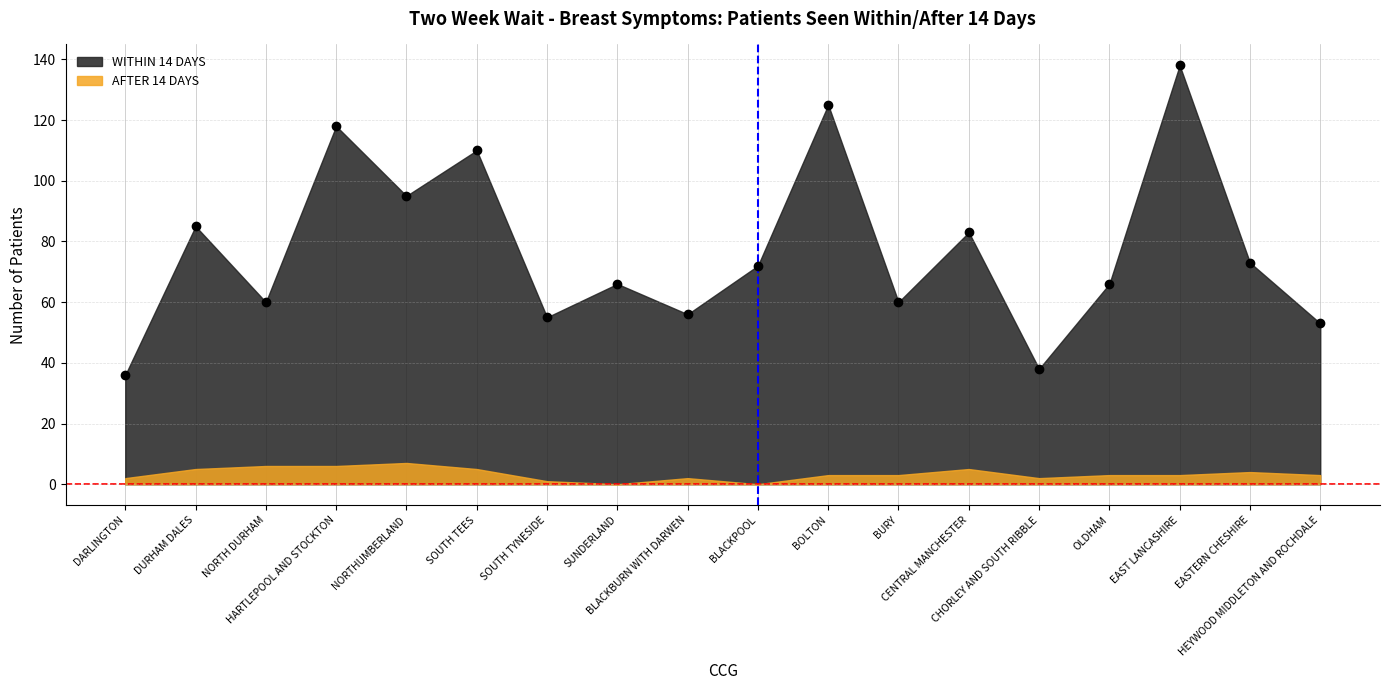

In WITHIN 14 DAYS, how many points are higher than both neighbors (excluding endpoints)?

7